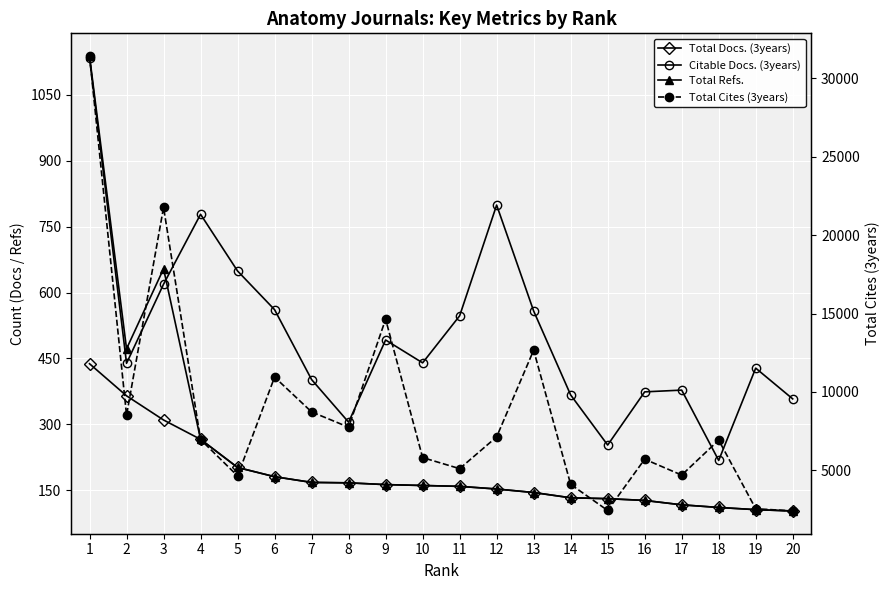

Is it true that Total Docs. (3years) equals 111 at 18?

True